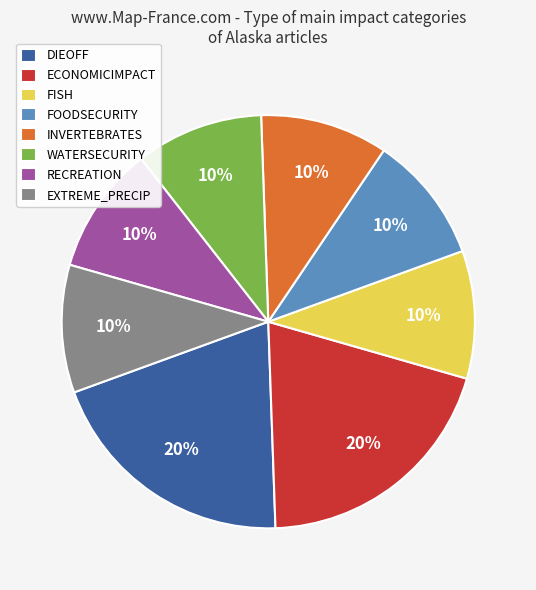

To the nearest percent, what percentage of the pie is DIEOFF?

20%